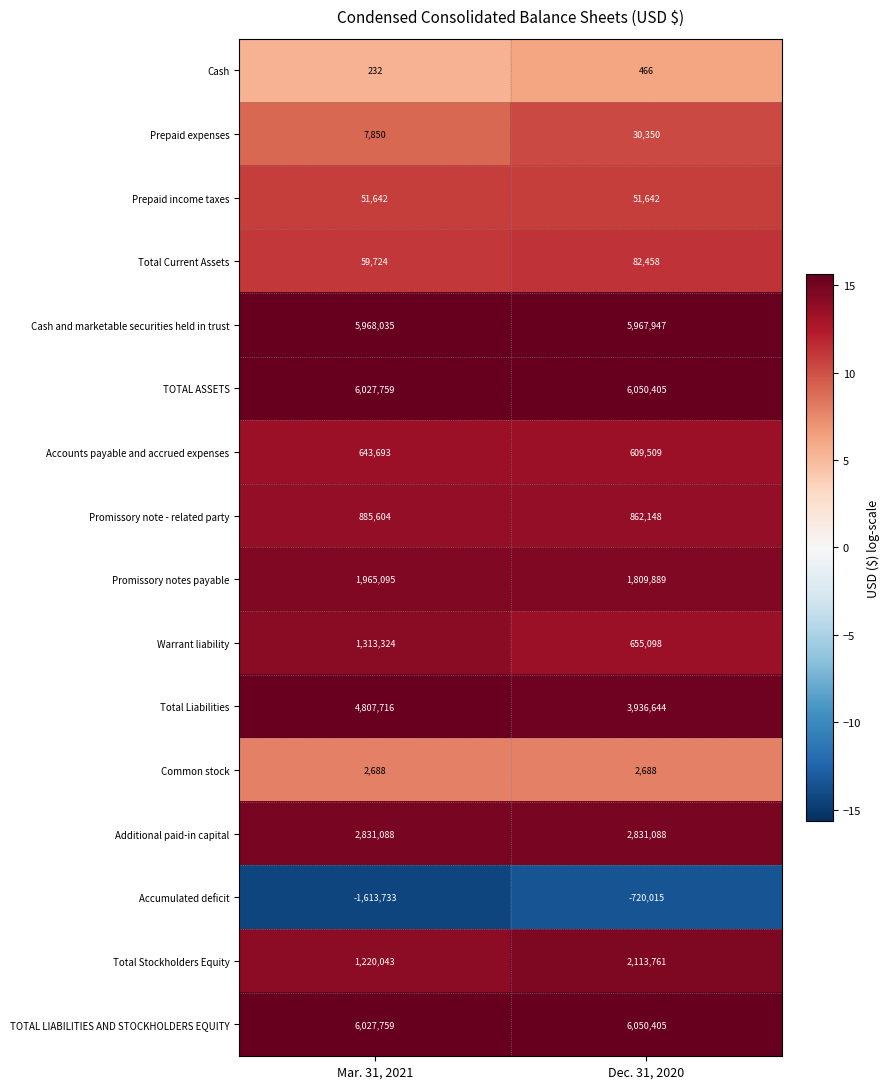

How many series are shown in this chart?

16